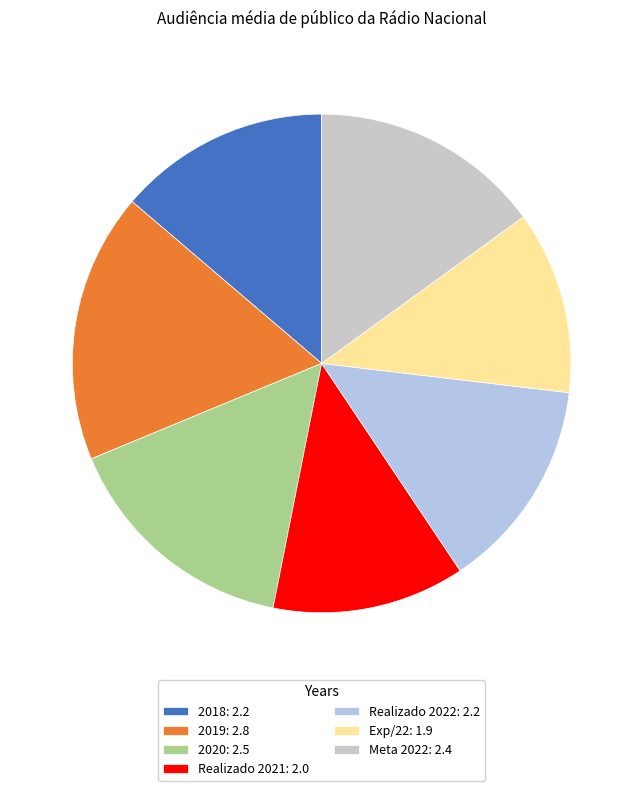

Does 2020 represent more than half of the total?

No